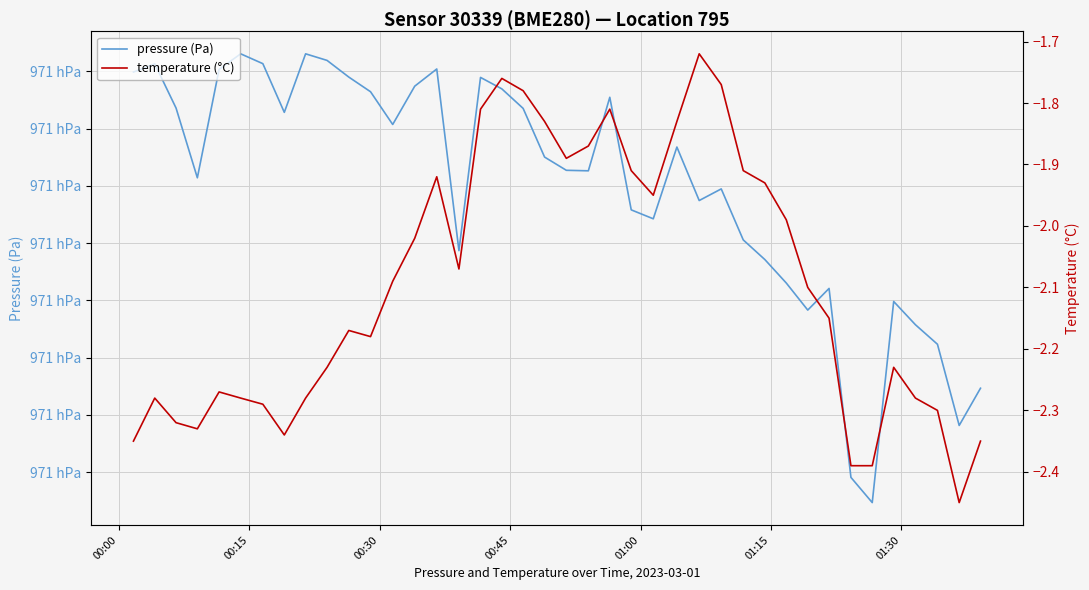

In pressure (Pa), how many points are lower than both neighbors (excluding endpoints)?

10